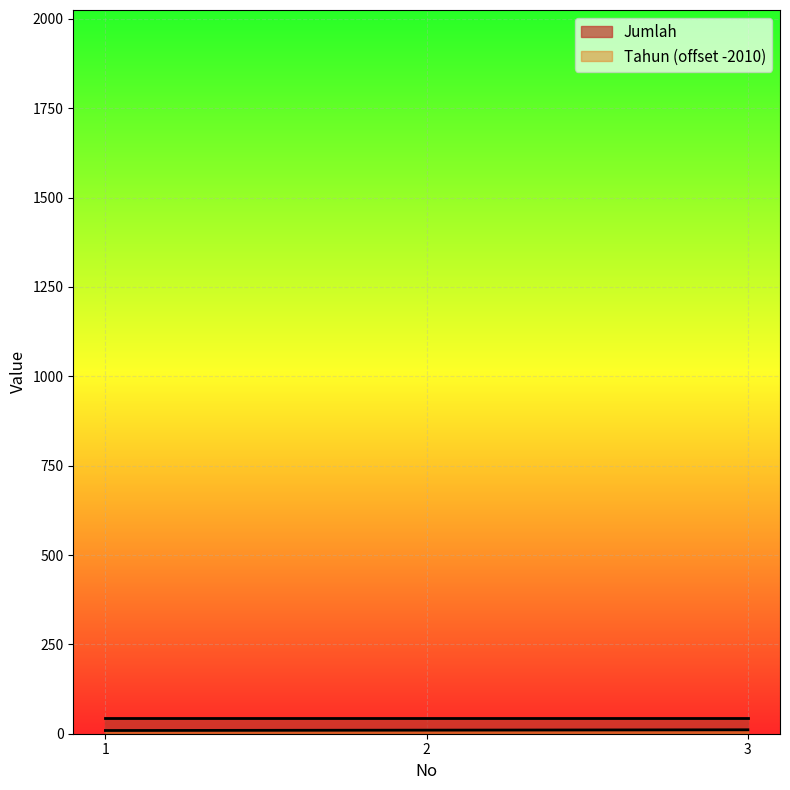

What is the approximate value at 2?

10